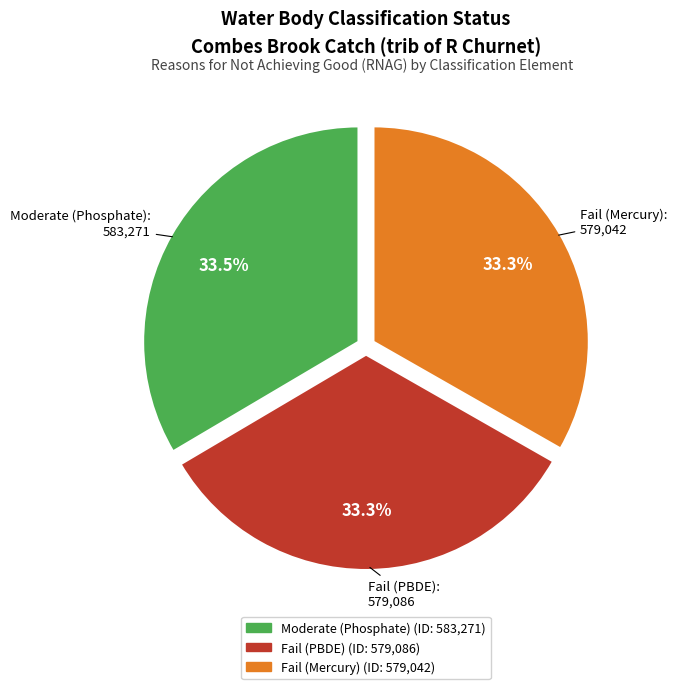

Approximately how many times larger is the value at Fail (PBDE) compared to Moderate (Phosphate)?

1.0